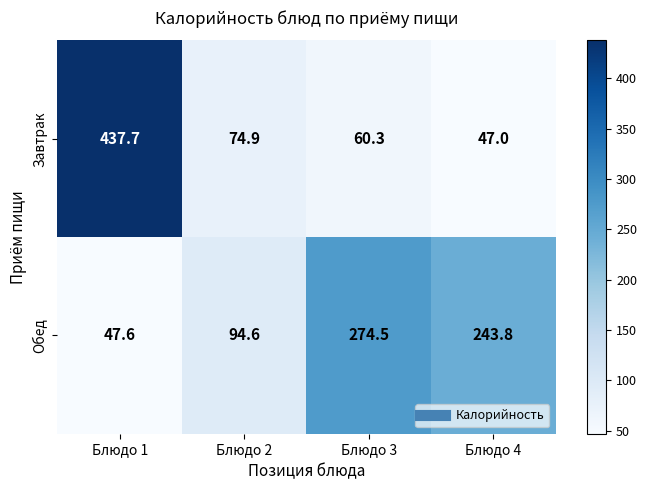

At which category is the sum across all series the highest?

Блюдо 1